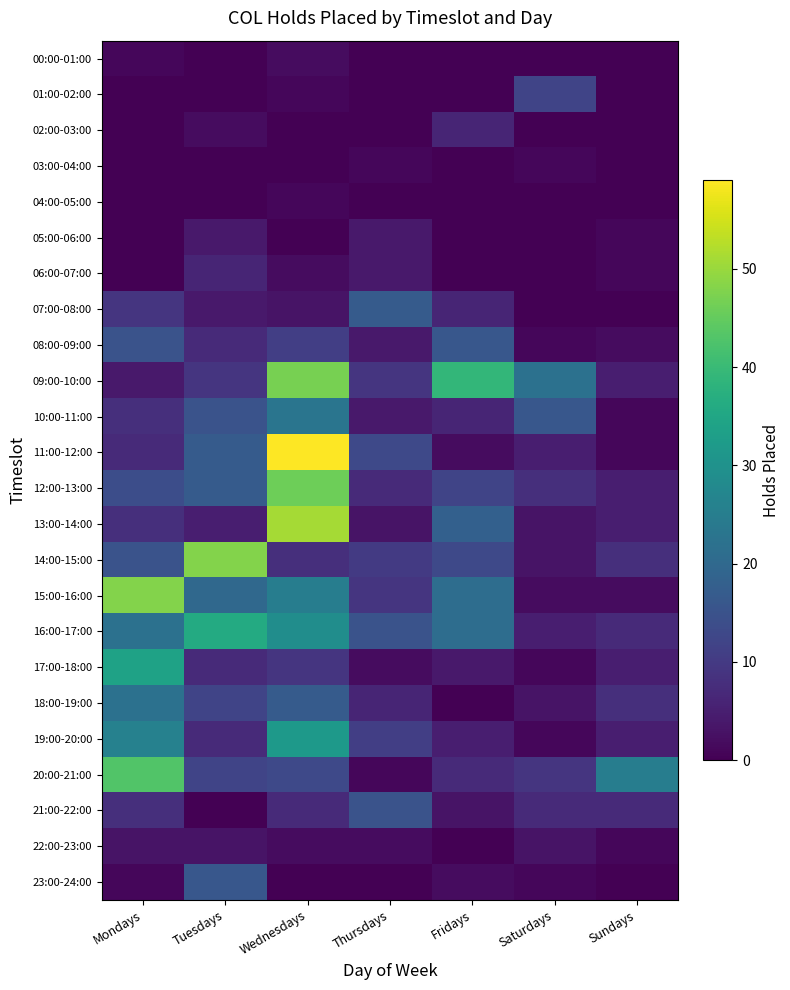

List the series in order of their peak value, lowest first.

03:00-04:00, 04:00-05:00, 00:00-01:00, 22:00-23:00, 05:00-06:00, 02:00-03:00, 06:00-07:00, 01:00-02:00, 21:00-22:00, 08:00-09:00, 23:00-24:00, 07:00-08:00, 18:00-19:00, 10:00-11:00, 19:00-20:00, 17:00-18:00, 16:00-17:00, 20:00-21:00, 12:00-13:00, 09:00-10:00, 14:00-15:00, 15:00-16:00, 13:00-14:00, 11:00-12:00